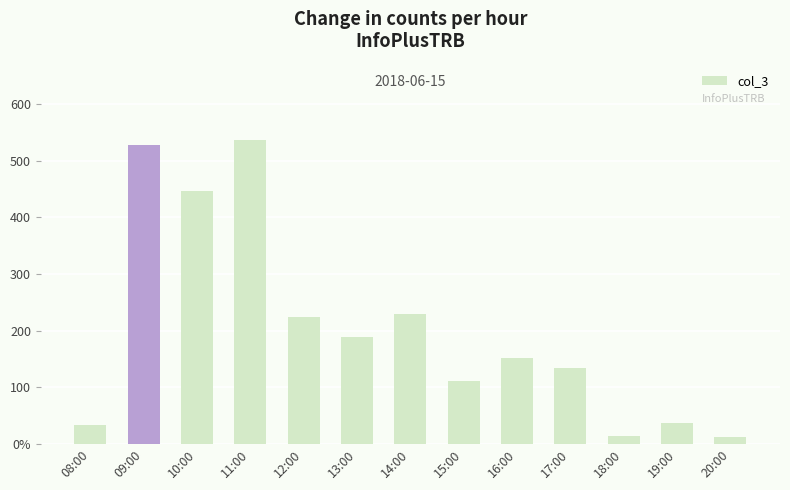

What is the difference between the maximum and minimum values?

525